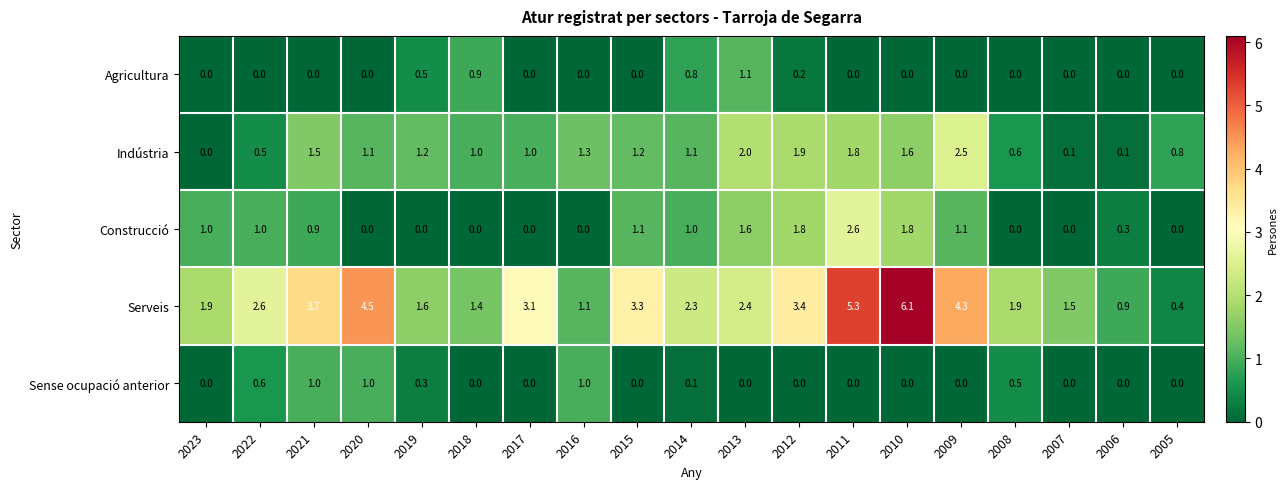

What is the difference between the second highest and second lowest values in the Indústria series?

1.9